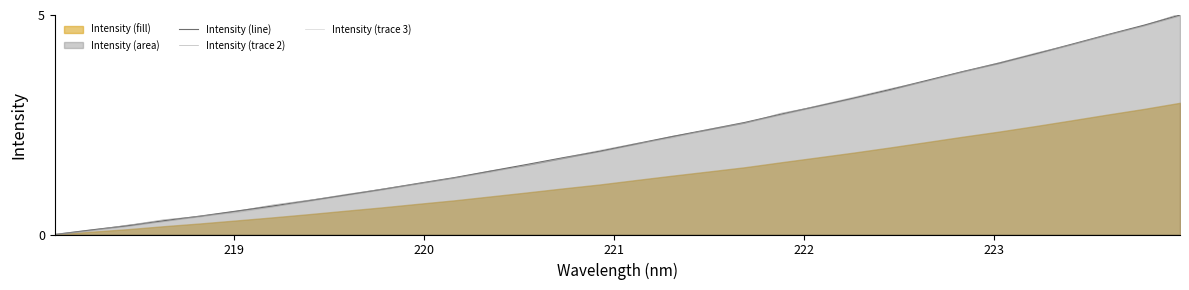

True or false: Intensity (trace 3) has a value of 1.3 at 8.

False